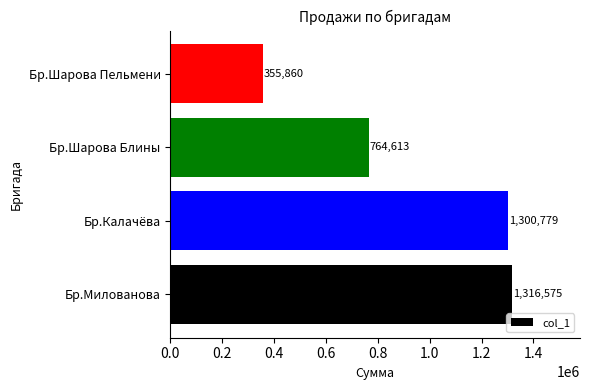

What is the maximum value shown in the chart?

1316575